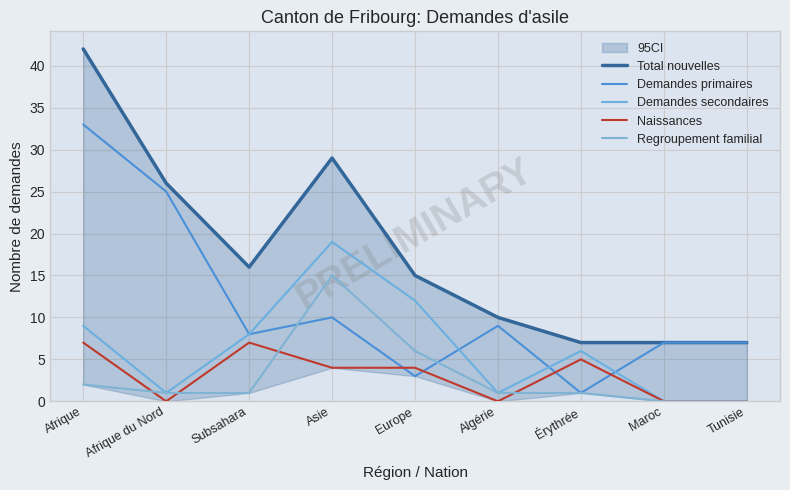

How many lines are shown in the chart?

5